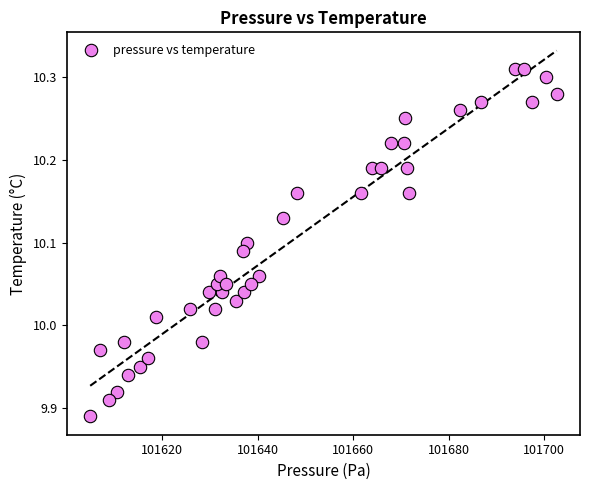

What is the range of X values (max minus min)?

97.6